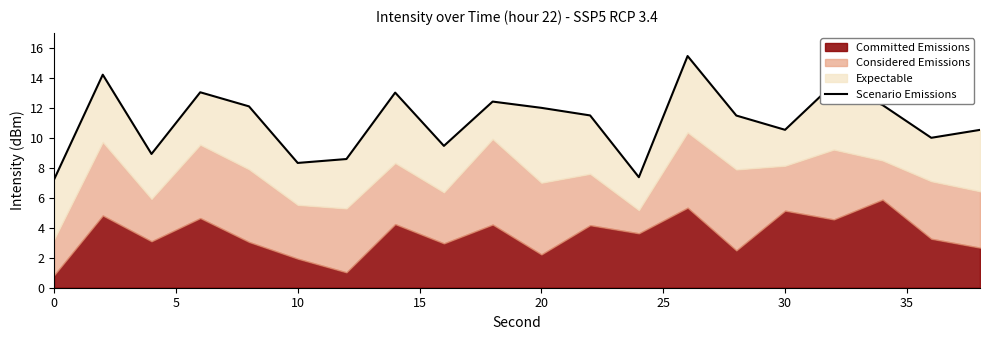

Reading left to right, transcribe all the data shown in this chart.

7.2	14.2	8.9	13.0	12.1	8.3	8.6	13.0	9.5	12.4	12.0	11.5	7.4	15.5	11.5	10.5	13.6	12.2	10.0	10.5